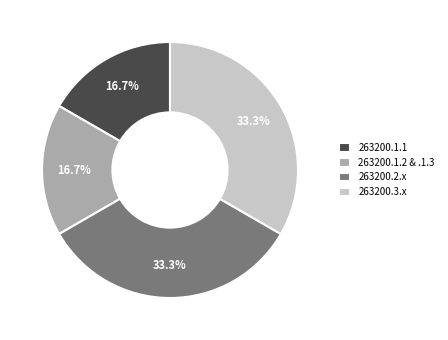

The 263200.1.1 slice represents 29% of the pie. True or false?

False